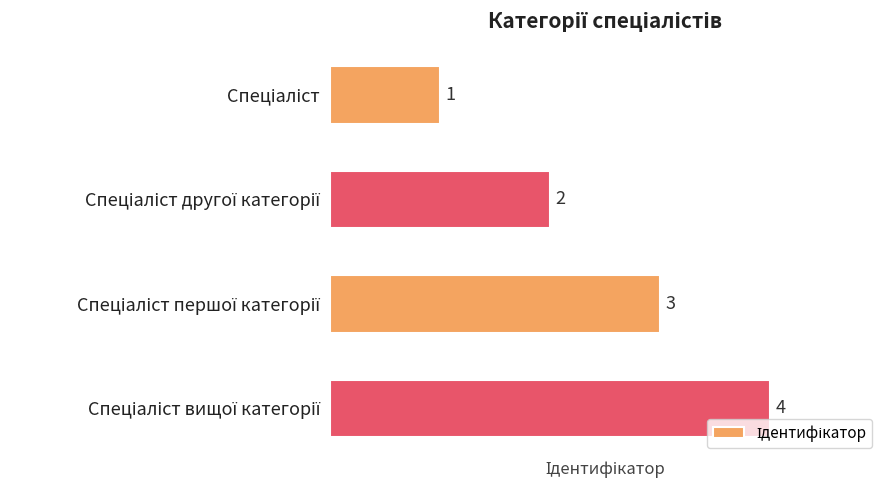

What is the maximum value shown in the chart?

4